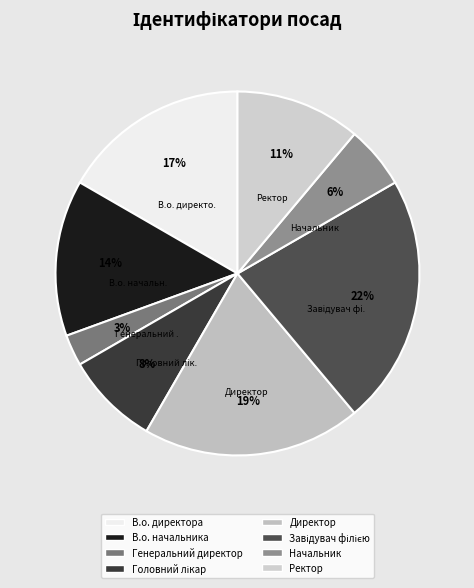

Count the number of slices in the pie.

8